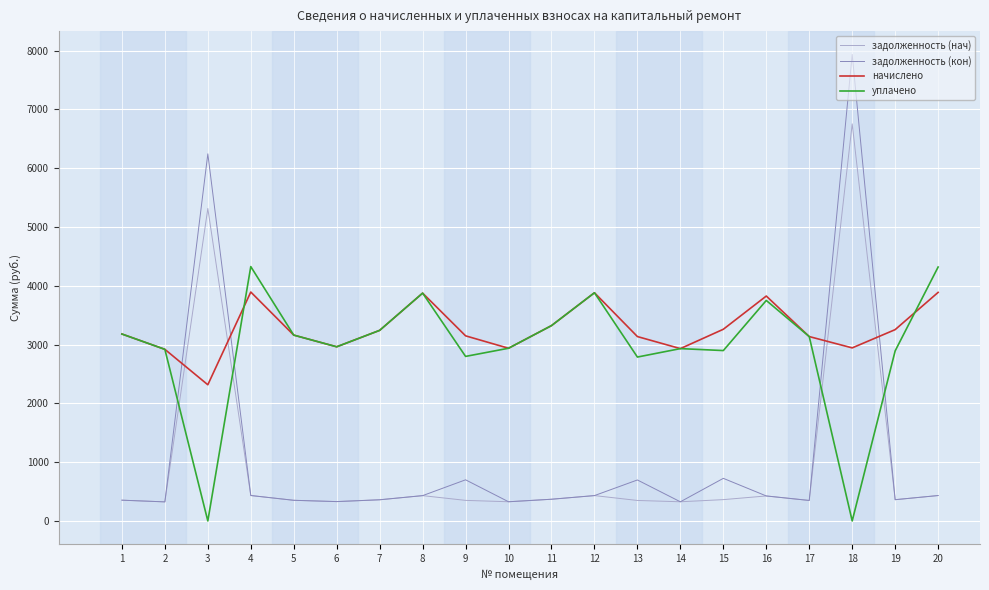

At which category is the sum across all series the highest?

18